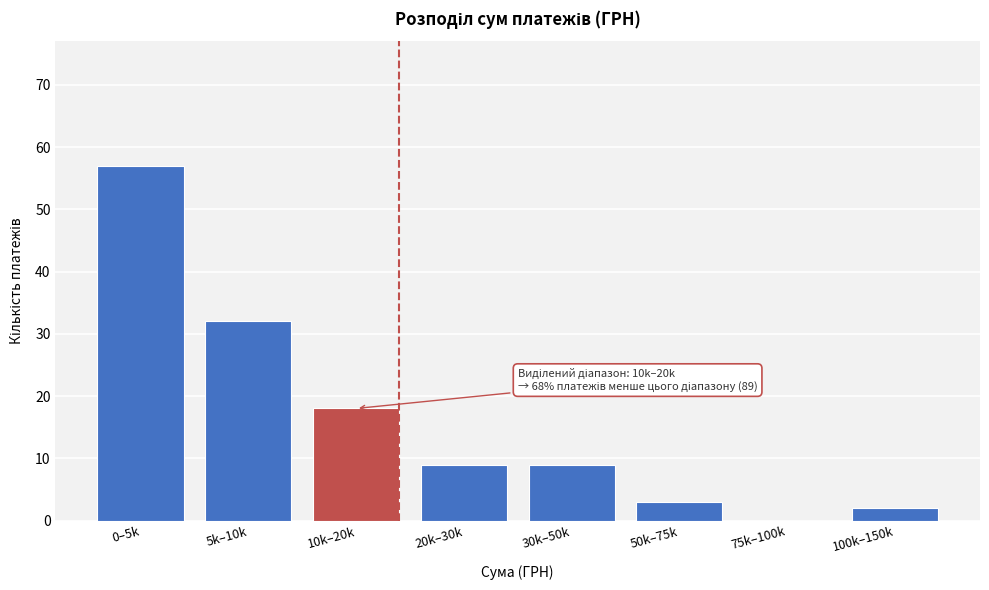

Reading left to right, extract all data points from this chart.

0–5k=57	5k–10k=32	10k–20k=18	20k–30k=9	30k–50k=9	50k–75k=3	75k–100k=0	100k–150k=2